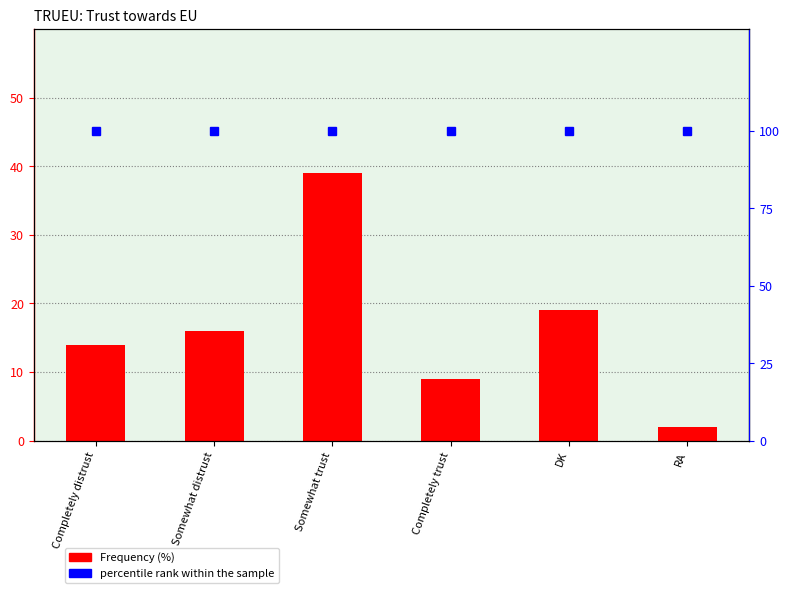

What is the average value of the Frequency (%) series?

16